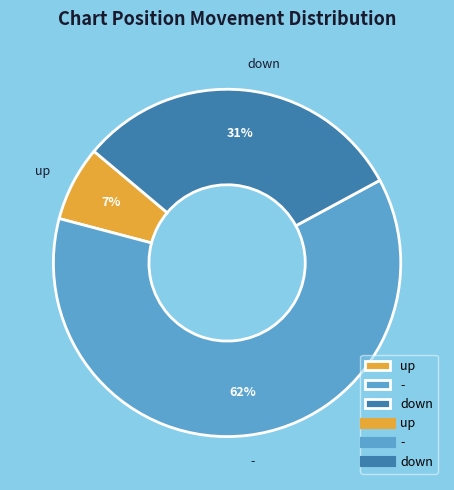

Approximately how many times larger is the value at down compared to up?

4.4